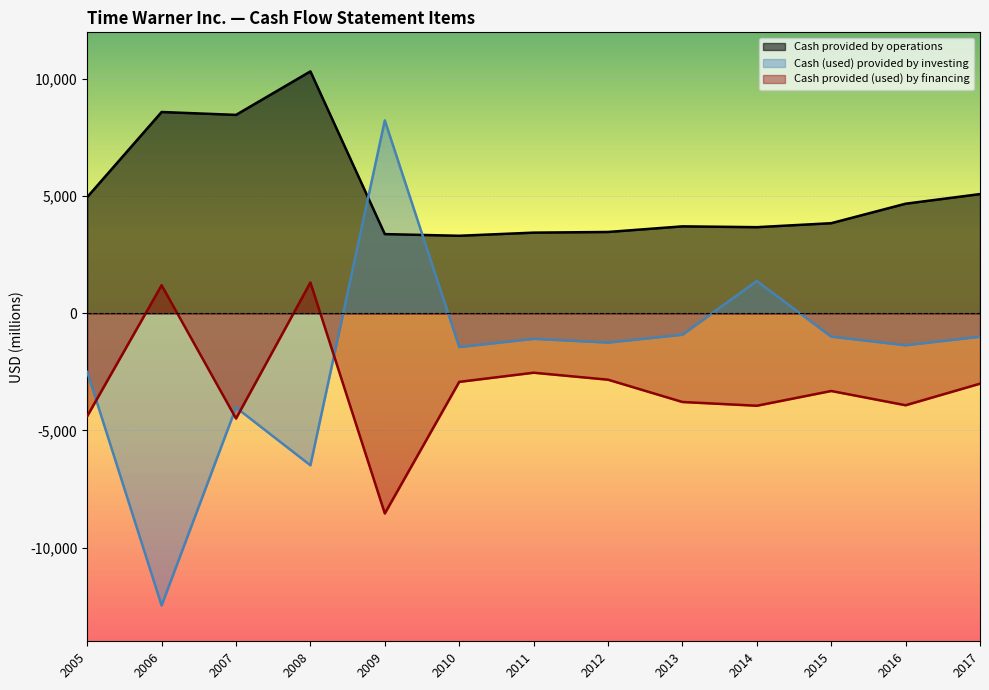

Is it true that Cash (used) provided by investing equals -859 at 2007?

False